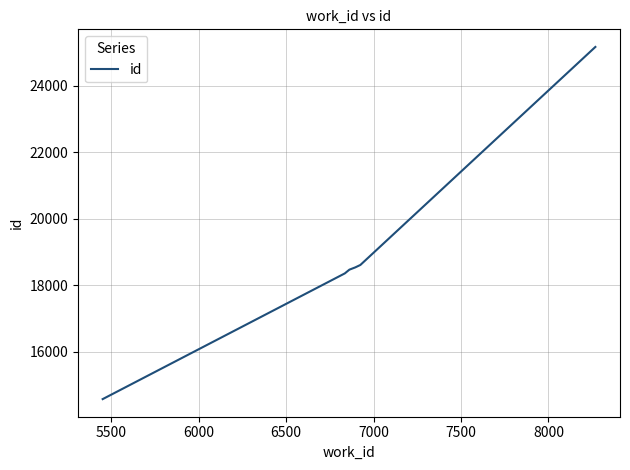

What is the average value?

18950